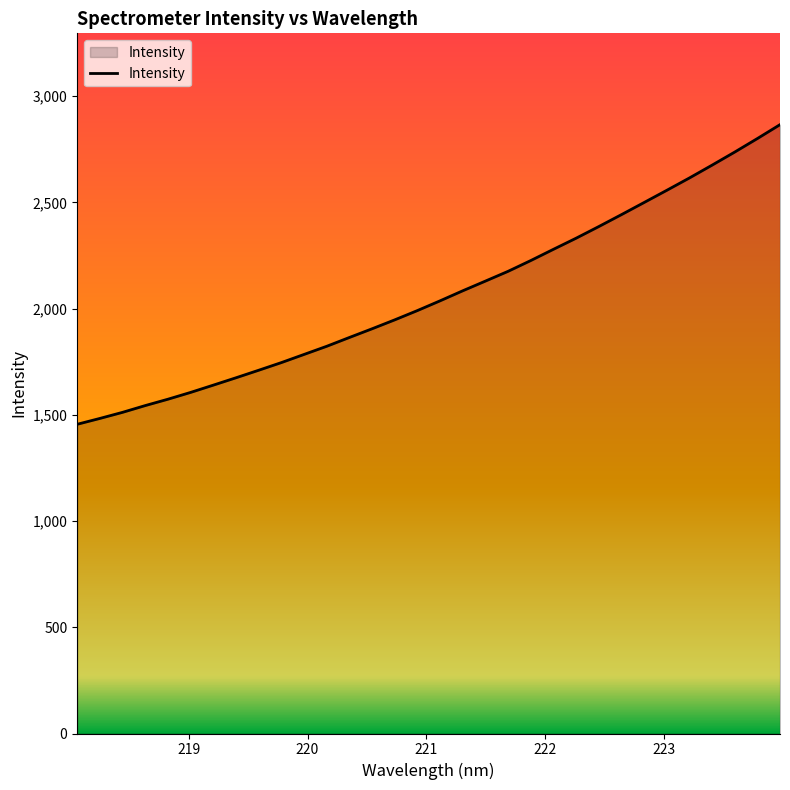

What is the difference between the maximum and minimum values?

1410.3